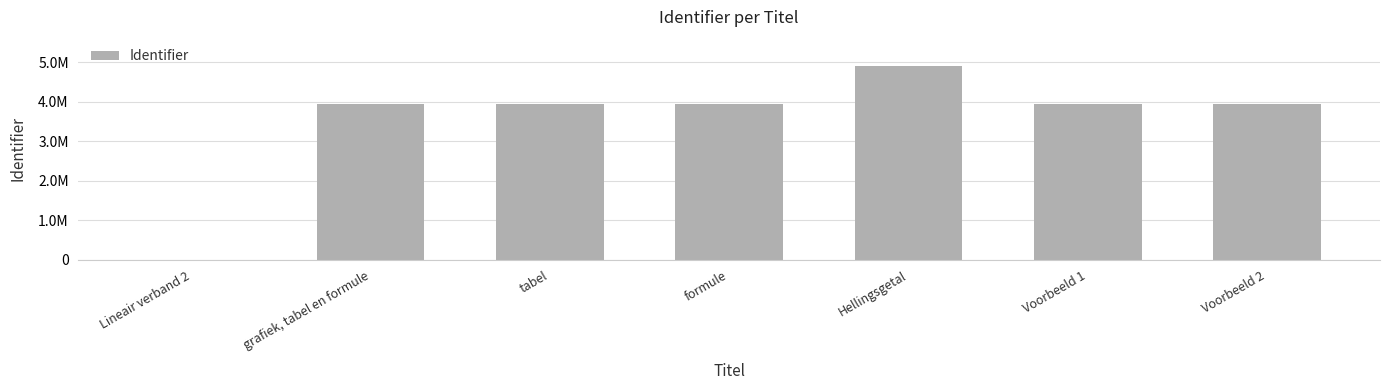

What is the difference between the values at formule and grafiek, tabel en formule?

4